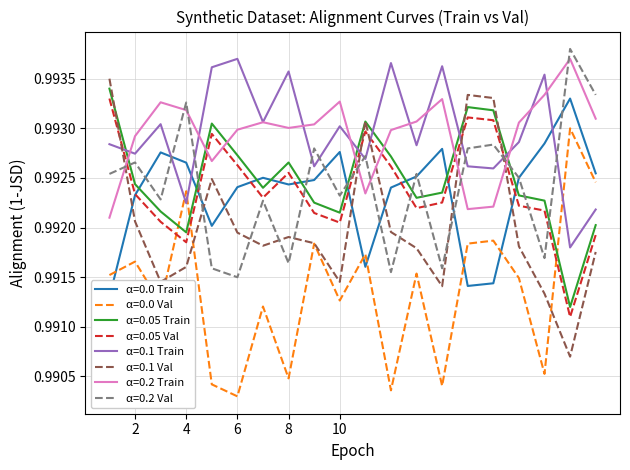

True or false: α=0.05 Val and α=0.05 Train intersect in this chart.

False